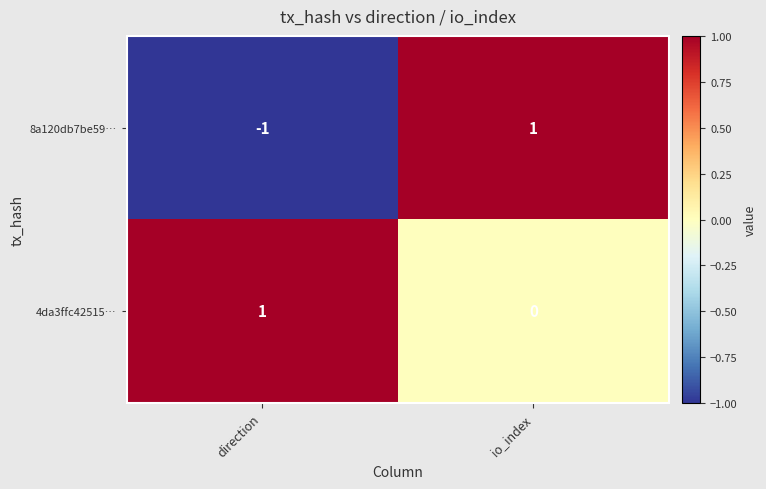

The value of 8a120db7be59… at direction is -1. True or false?

True